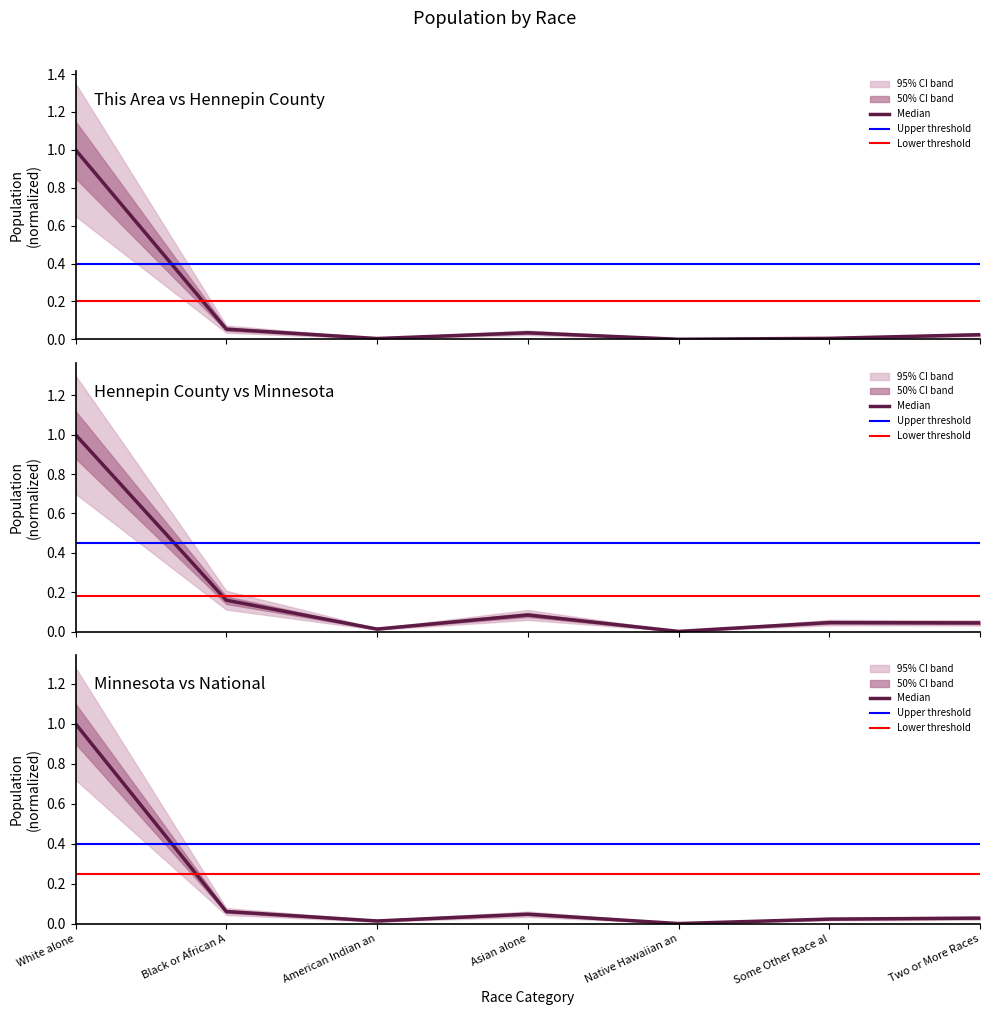

What is the difference between the highest and lowest values at Black or African A?

0.1